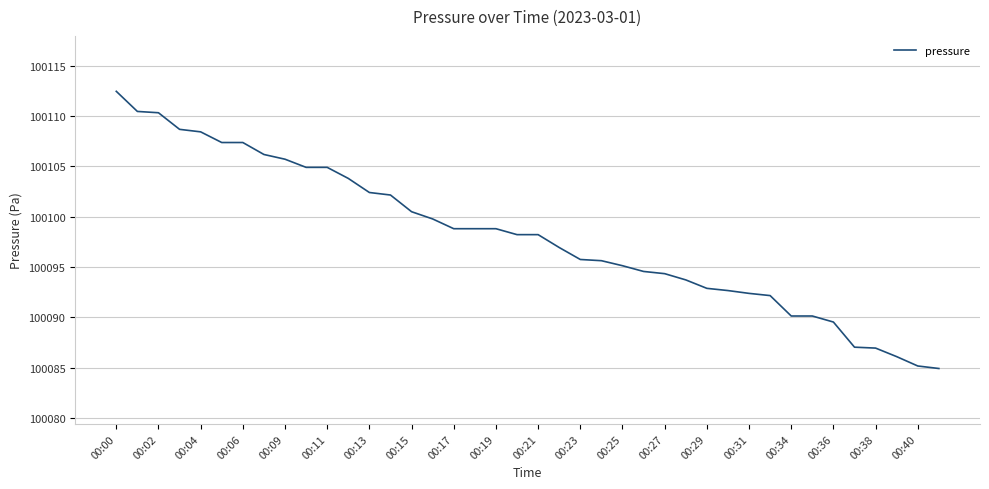

What is the difference between the maximum and minimum values?

27.6